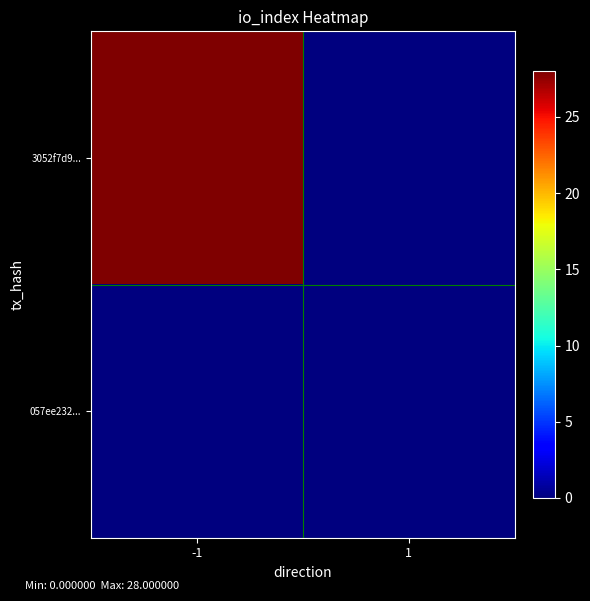

Between -1 and 1, which series saw the biggest shift?

3052f7d9...